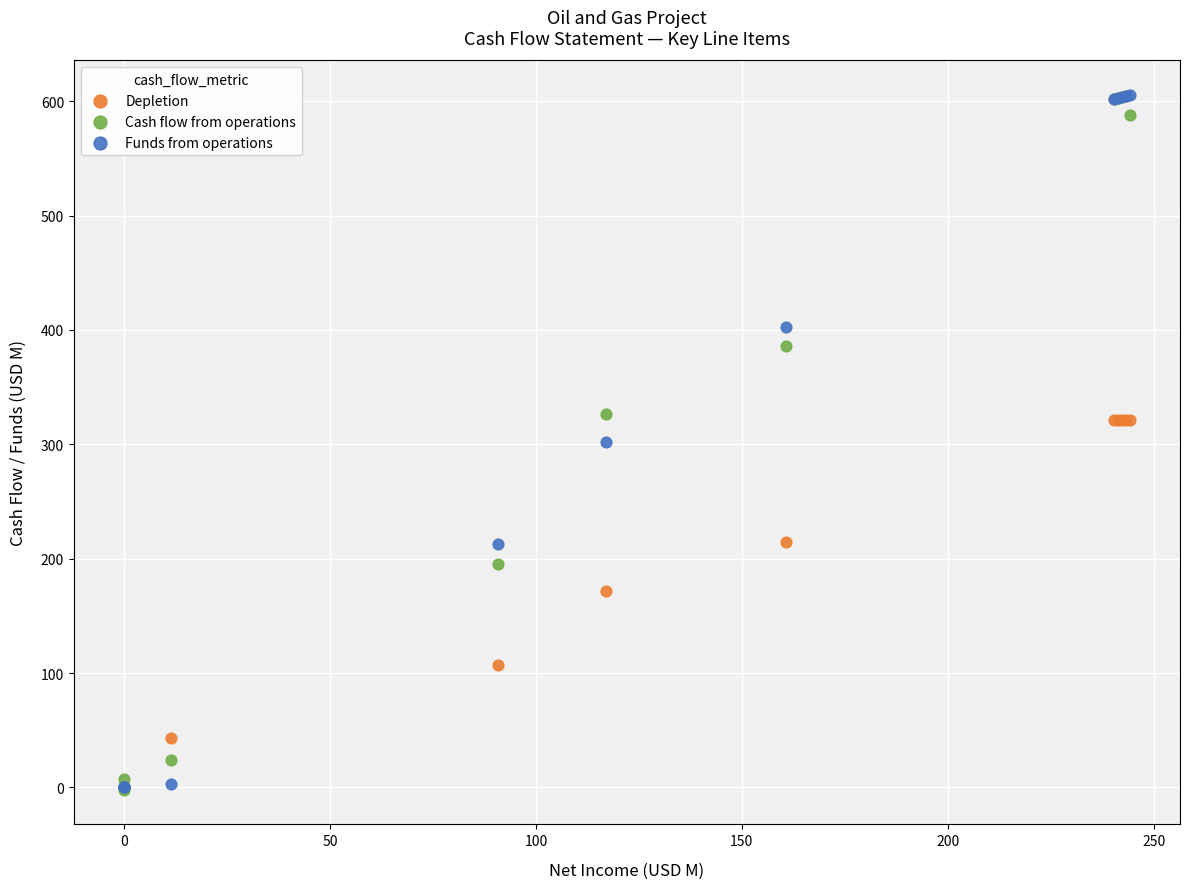

In the Depletion series, what Y value is closest to 160?

171.4